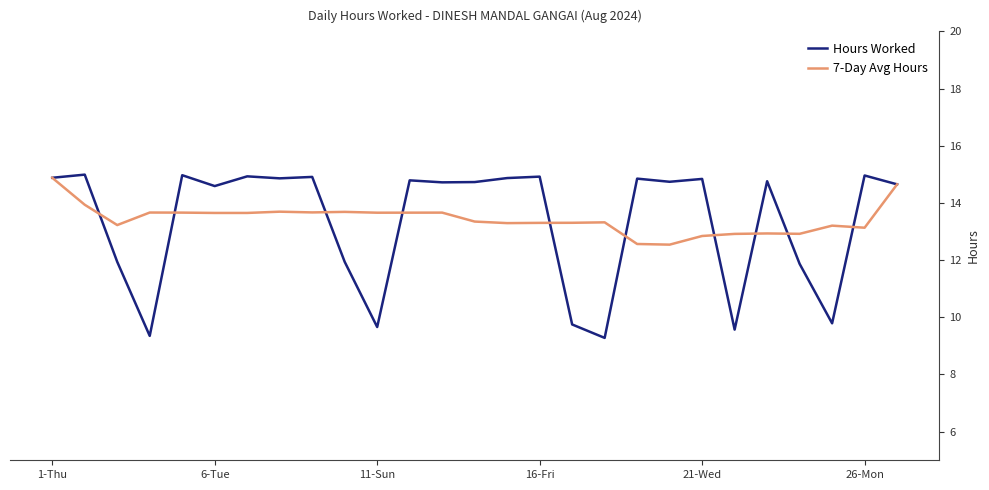

What are all the series names shown in the legend?

Hours Worked, 7-Day Avg Hours